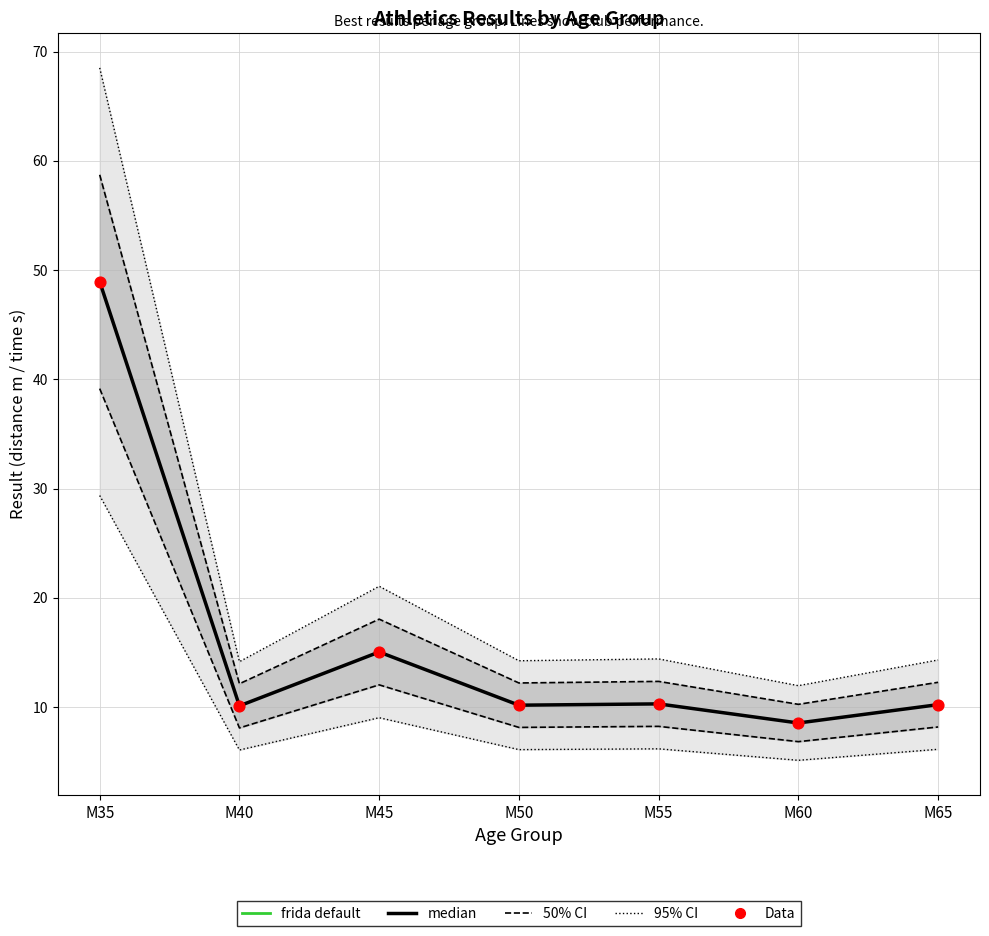

At which category is the sum across all series the highest?

M35